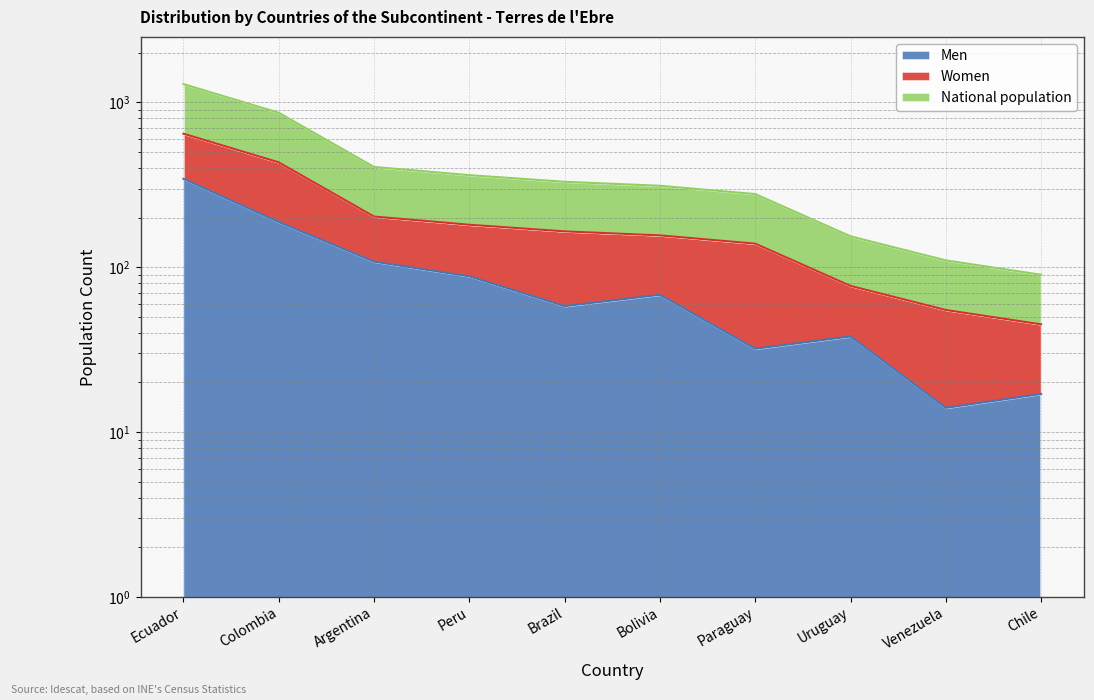

True or false: Men and National population cross at least once.

False